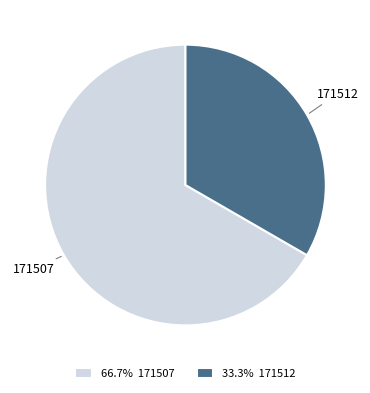

Do 171512 and 171507 together represent more than half of the pie?

Yes